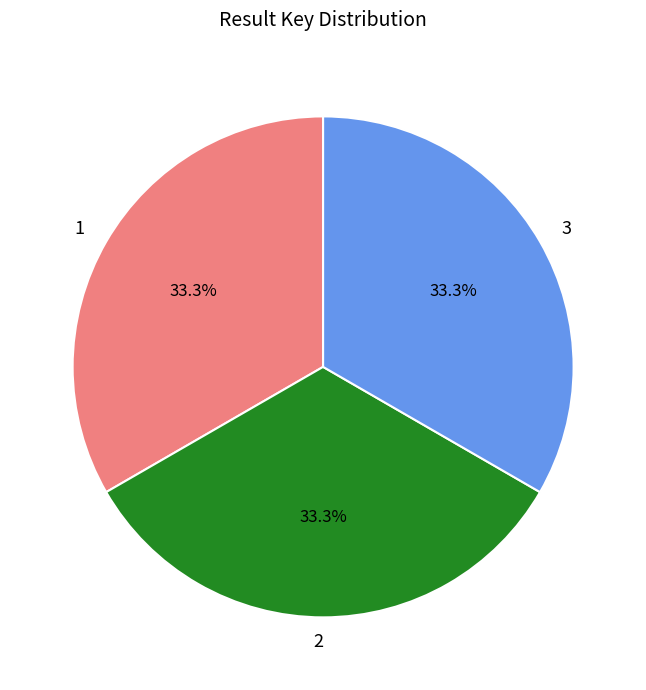

True or false: 1 accounts for 33% of the total.

True